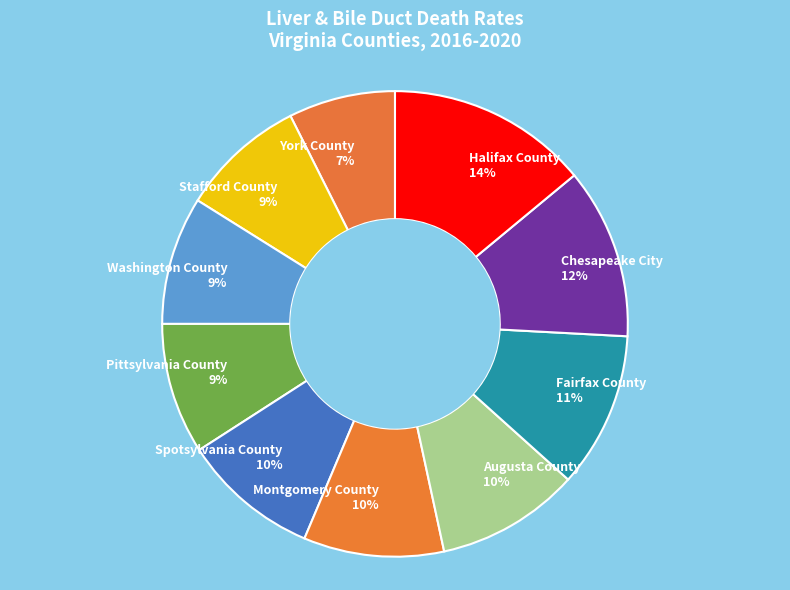

Is there a majority slice in this chart?

No